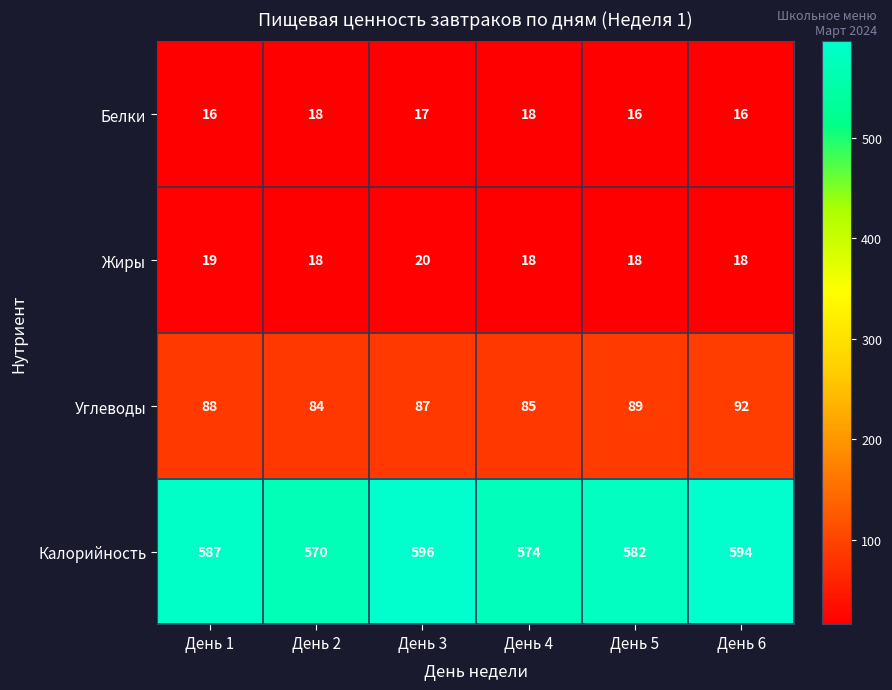

Which series has the largest total across all categories?

Калорийность